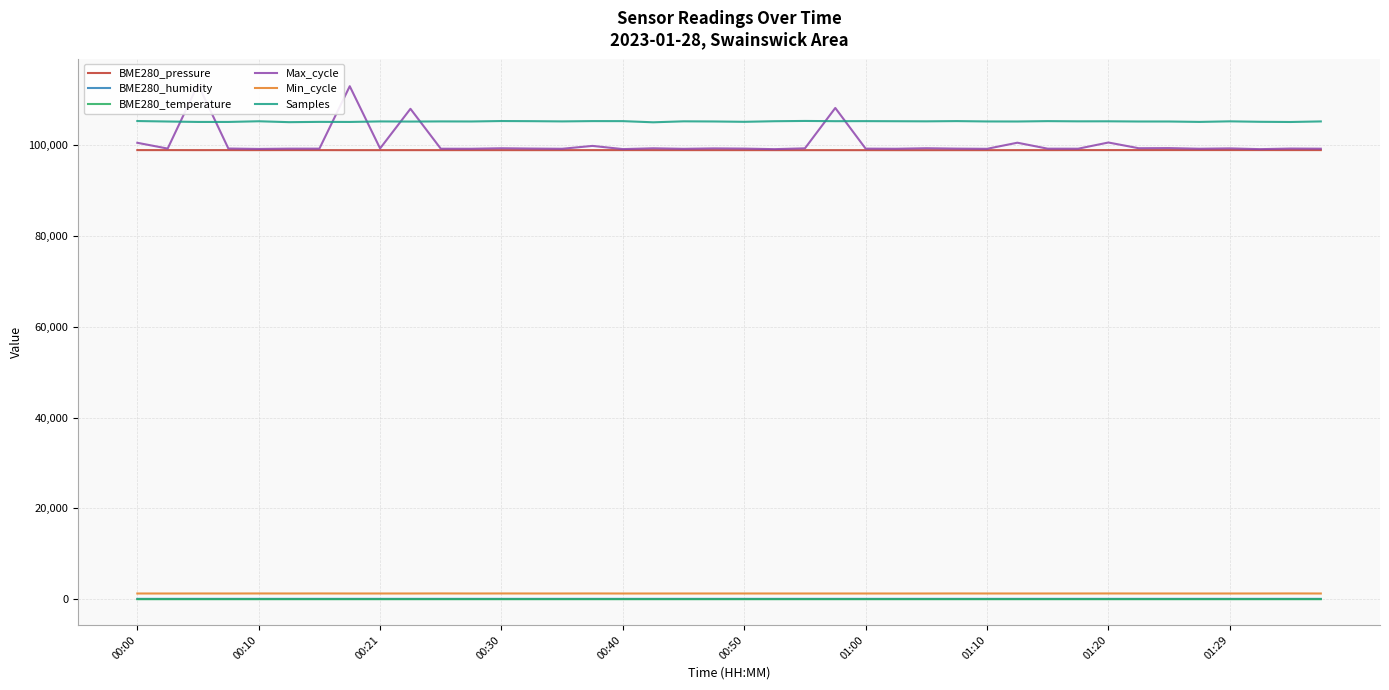

The value of BME280_humidity at 29 is 28.8. True or false?

False